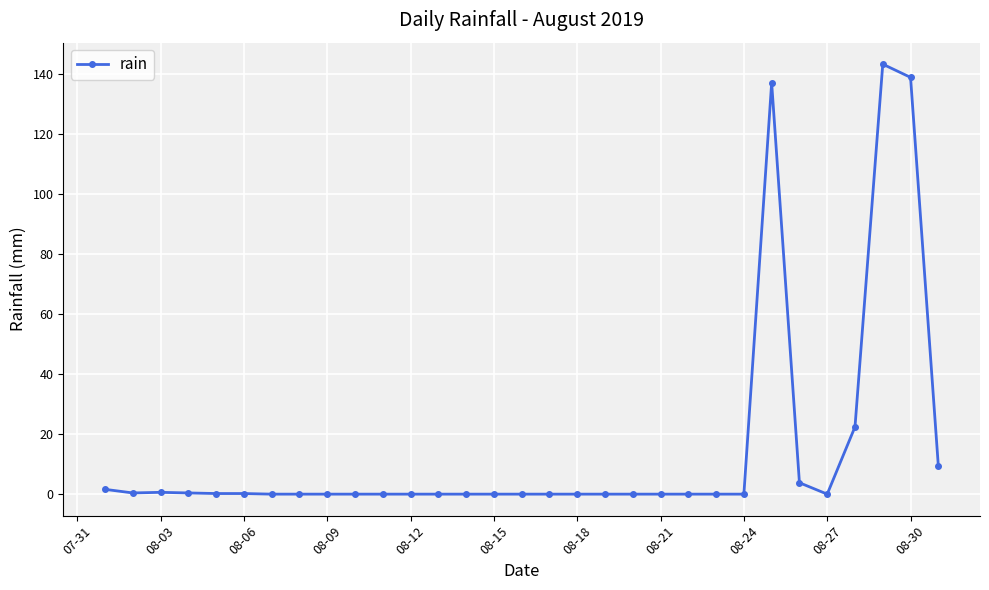

Count the number of data series in this chart.

1